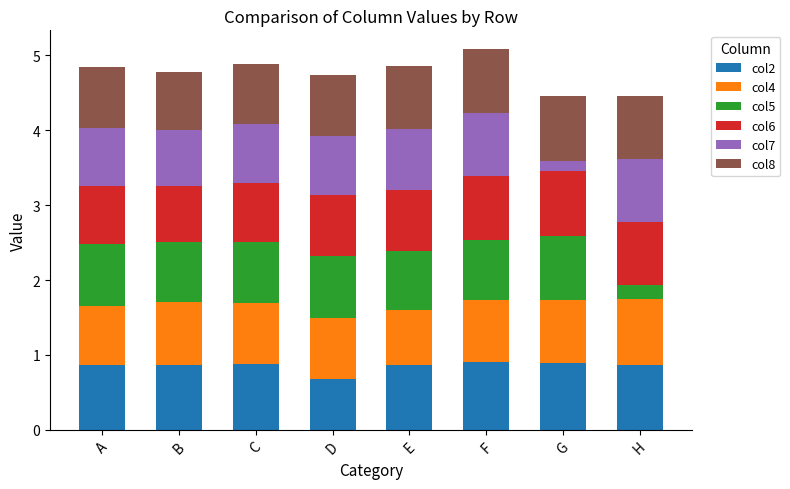

The col2 series shows 0.9 at A. True or false?

True